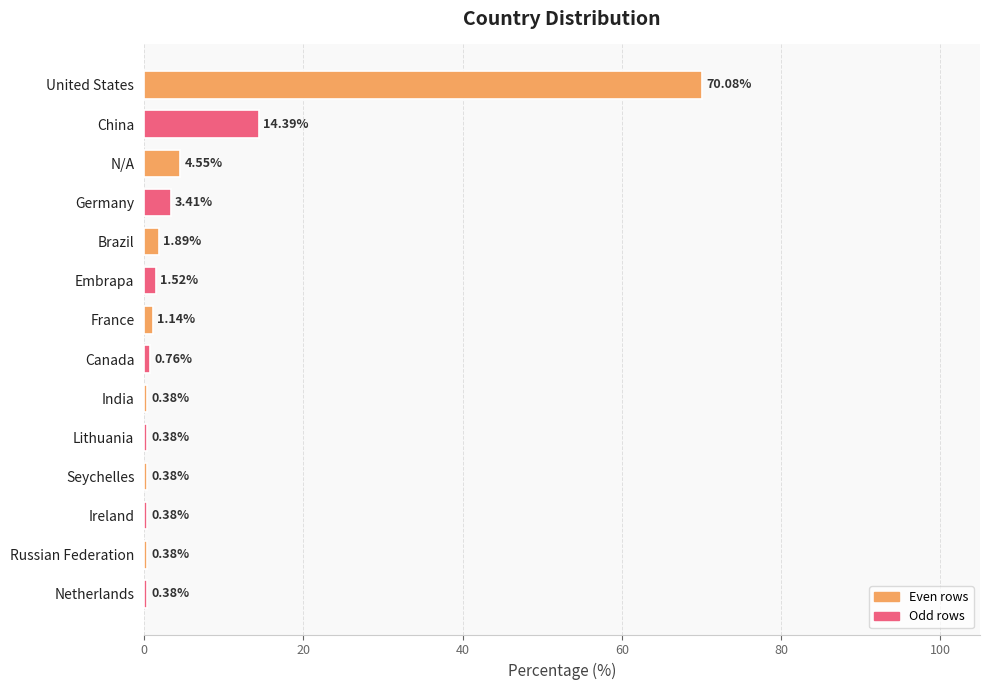

At which label is the value closest to 35?

China